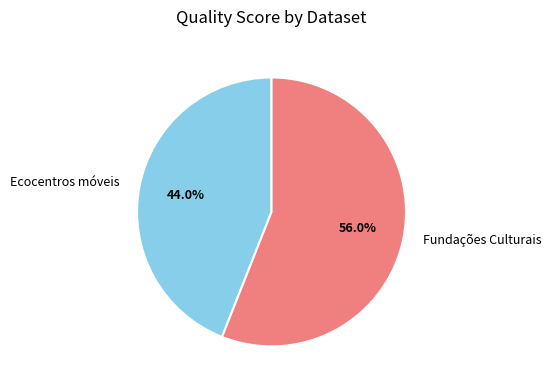

How much of the chart is everything except Fundações Culturais?

44.0%